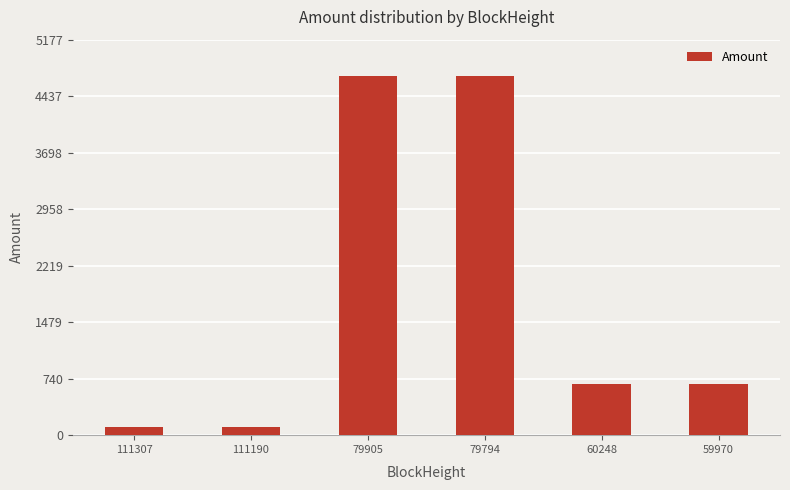

What is the change in value from 111307 to 79794?

+4596.0